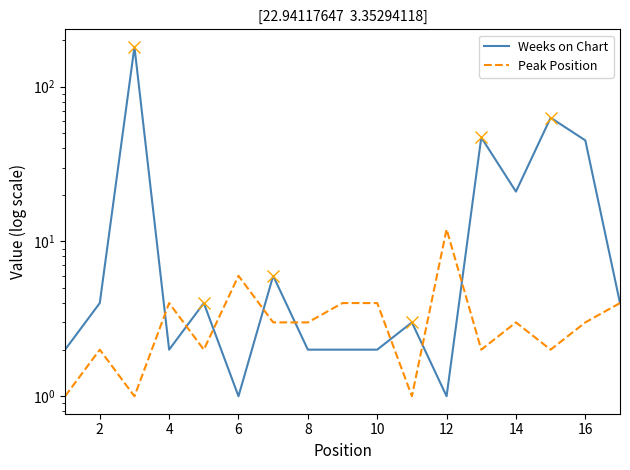

At how many categories does at least one series exceed 138?

1